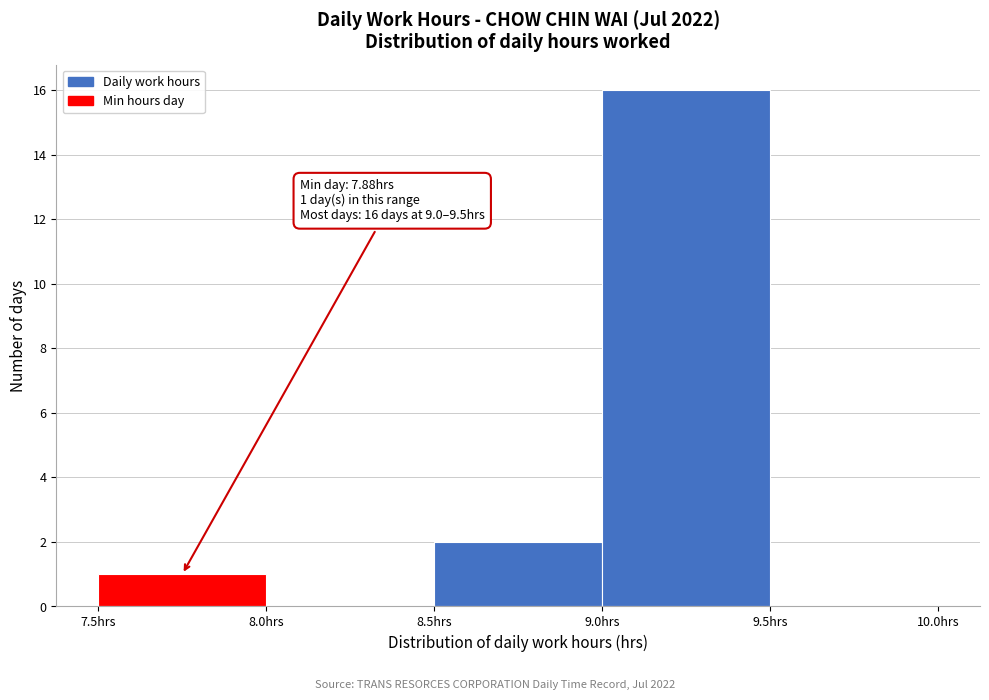

Which range on the x-axis has the tallest bar?

9.0 to 9.5